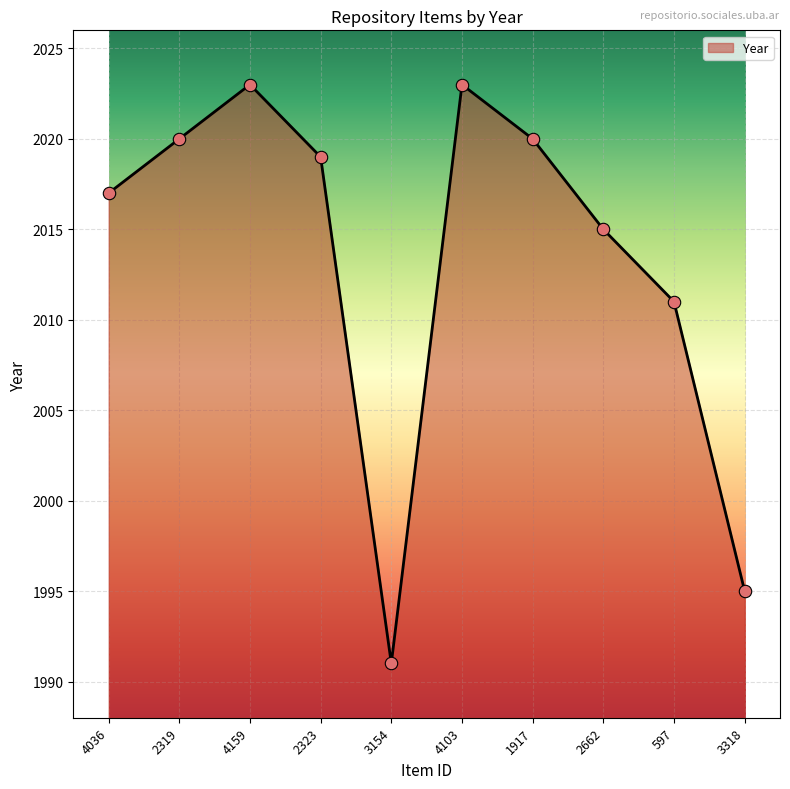

Between 3318 and 2319, which is larger?

2319